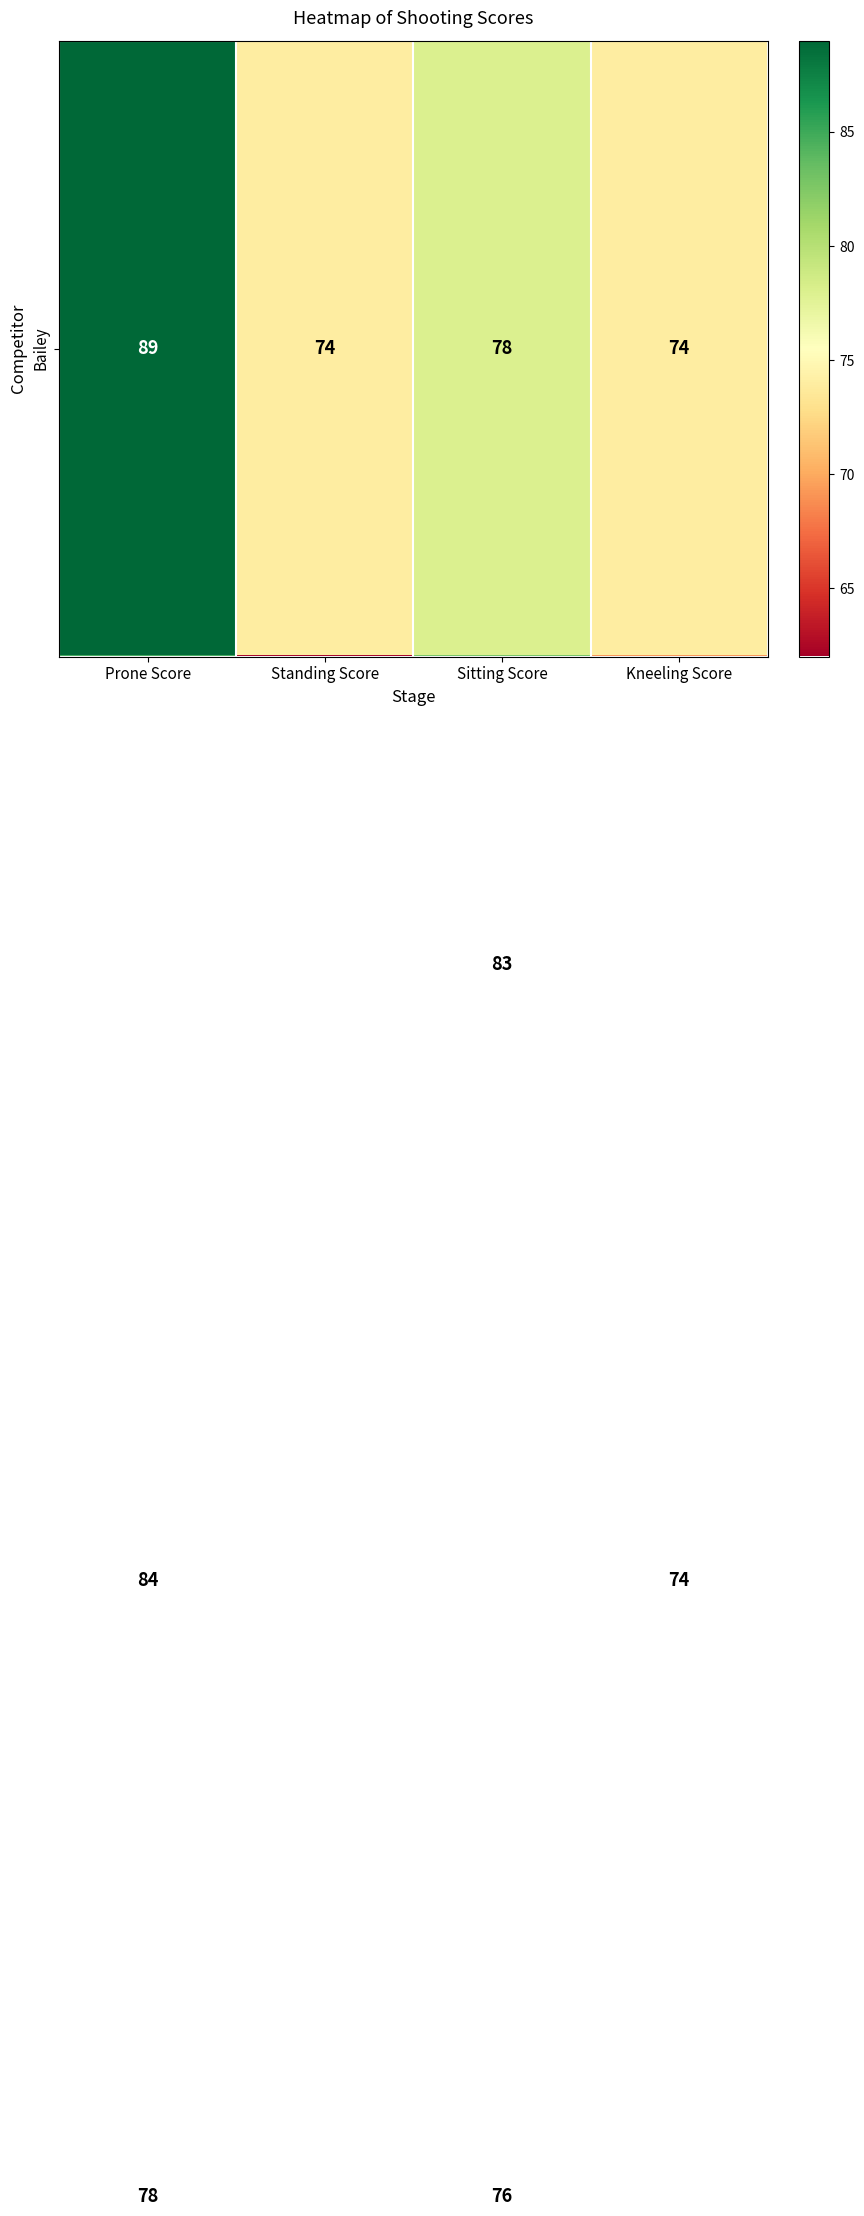

What is the difference between the highest and lowest values at Prone Score?

11